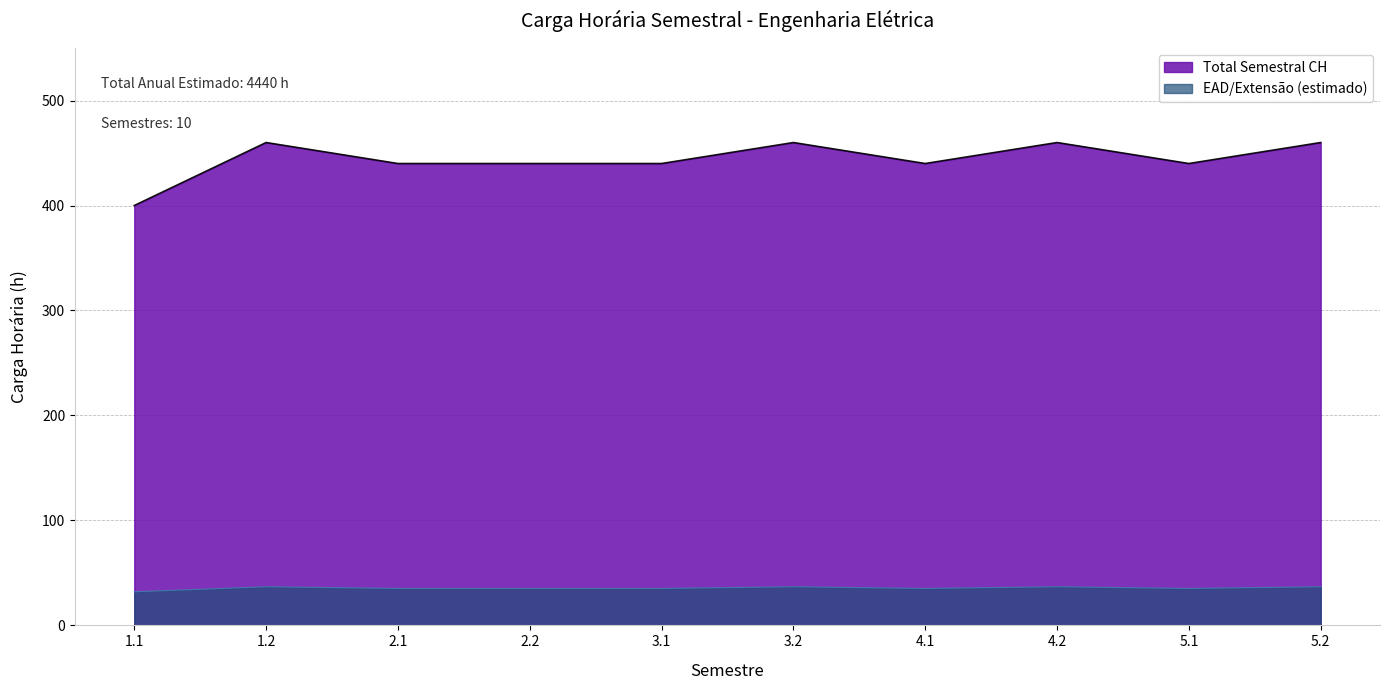

What is the approximate value at 1.1, to the nearest 10?

400